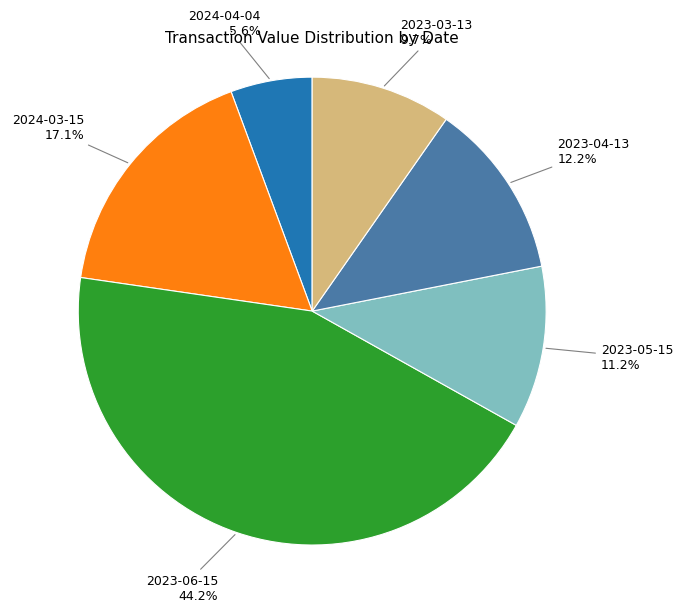

Is there a majority slice in this chart?

No